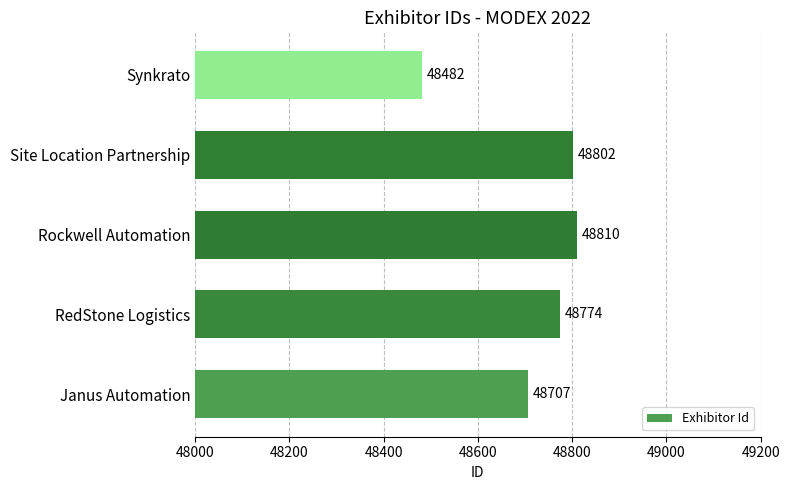

What is the greatest value displayed?

48810